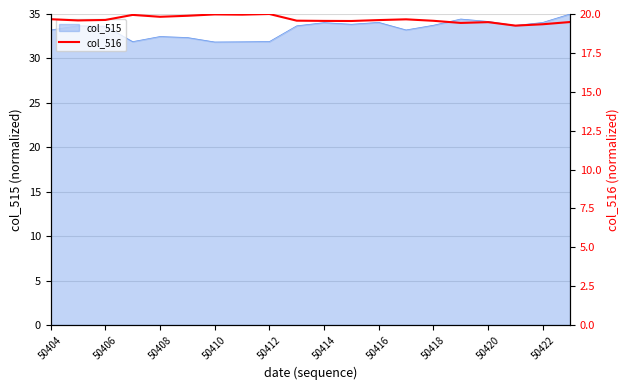

Reading left to right, transcribe all the data shown in this chart.

19.7	19.6	19.6	19.9	19.8	19.9	20.0	20.0	20.0	19.6	19.6	19.6	19.6	19.7	19.6	19.4	19.5	19.3	19.3	19.5